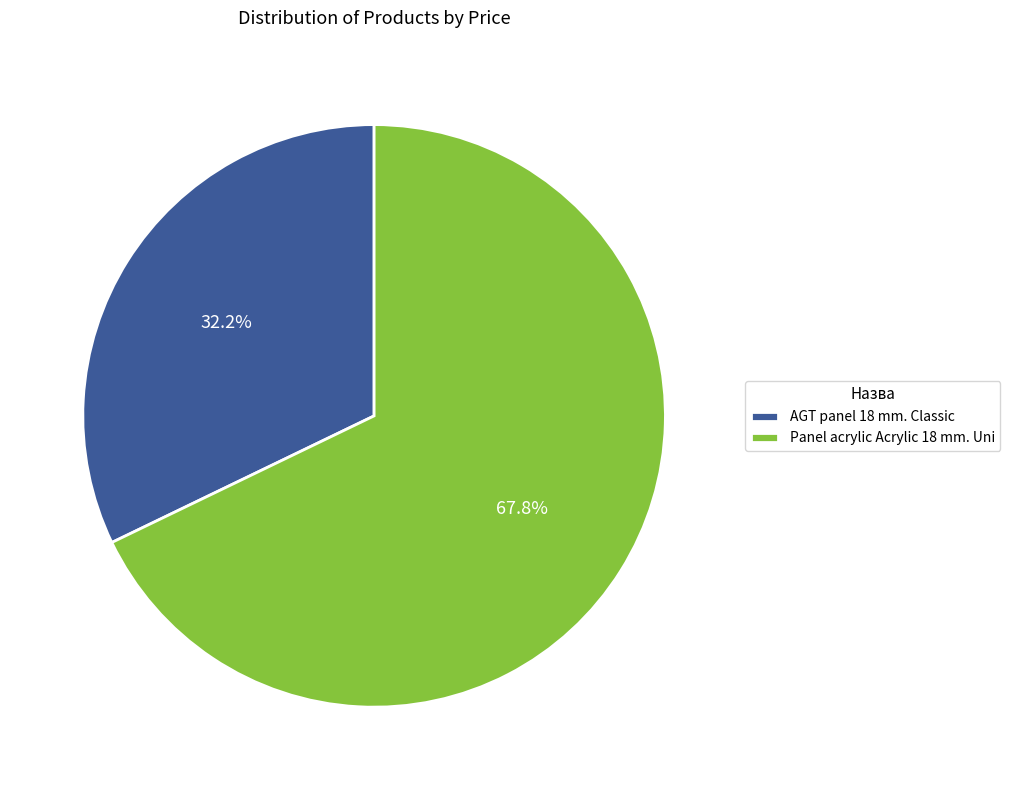

To the nearest percent, what portion does AGT panel 18 mm. Classic represent?

32%